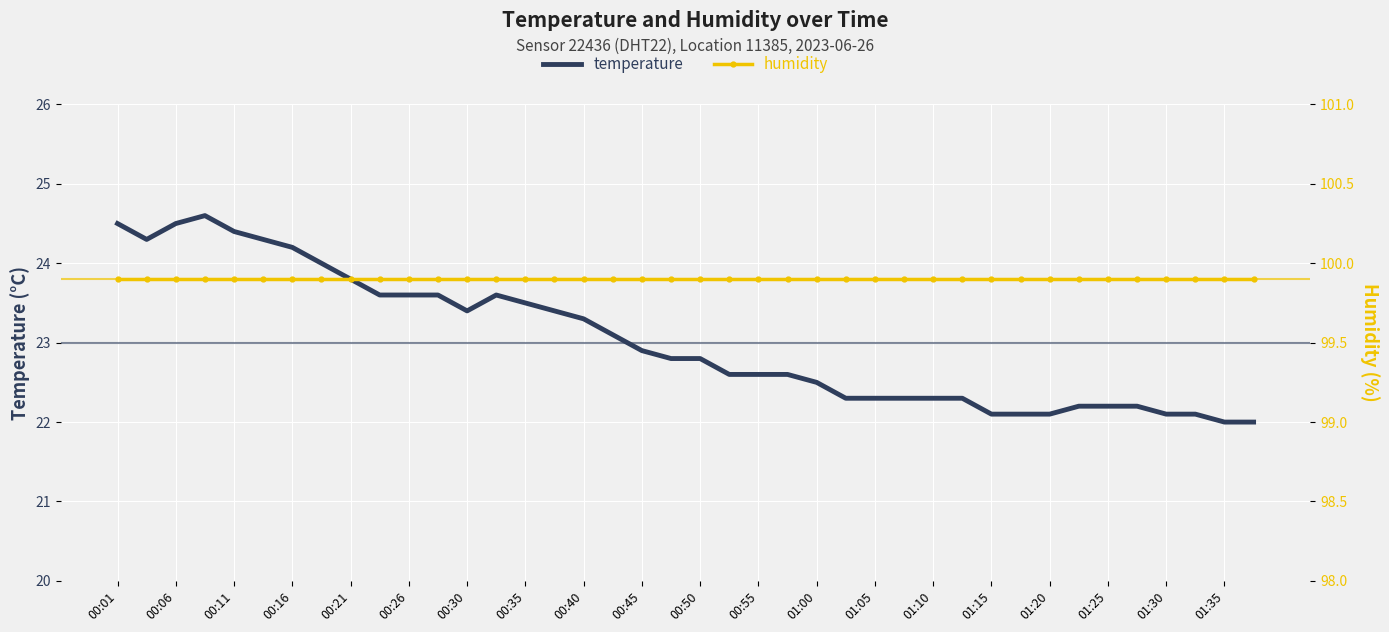

Is it true that temperature equals 34.5 at 00:50?

False